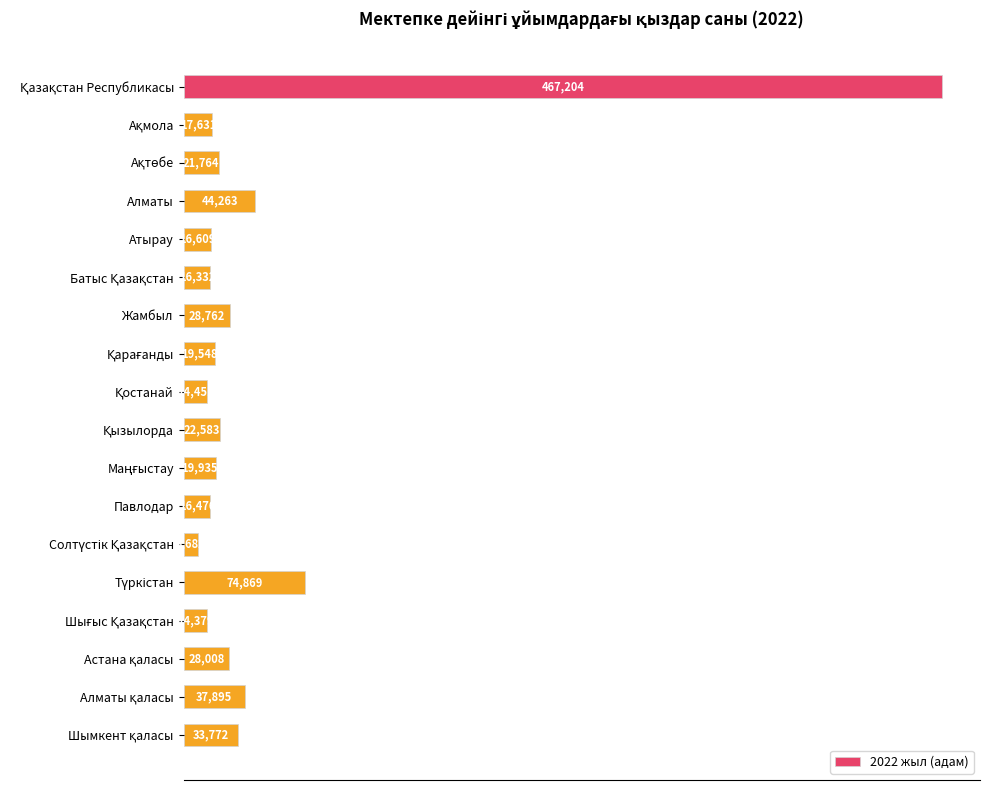

What is the sum of all values?

903163